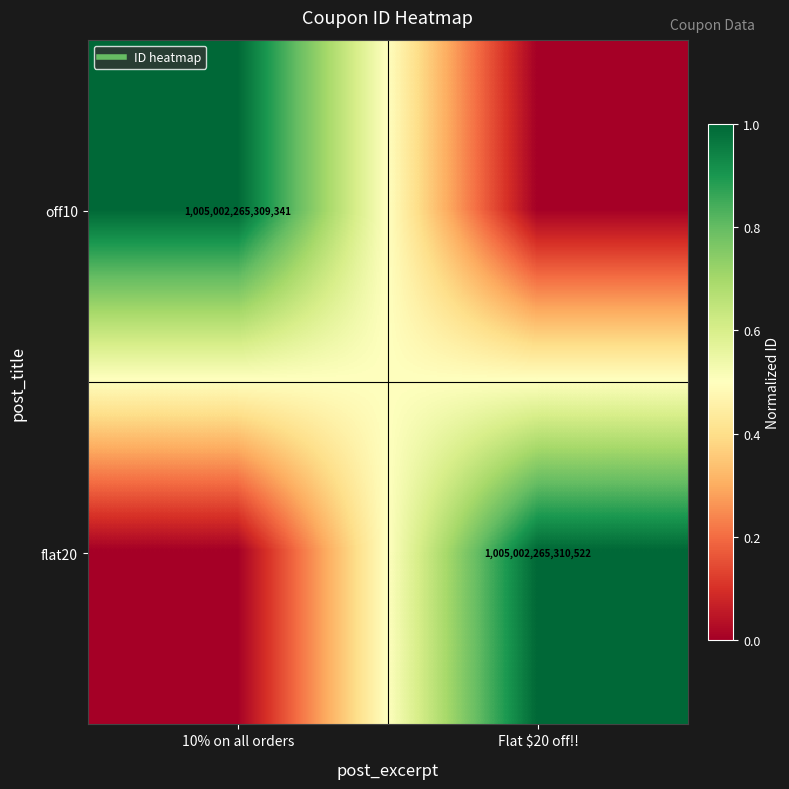

Which category has the highest value across all series?

Flat $20 off!!